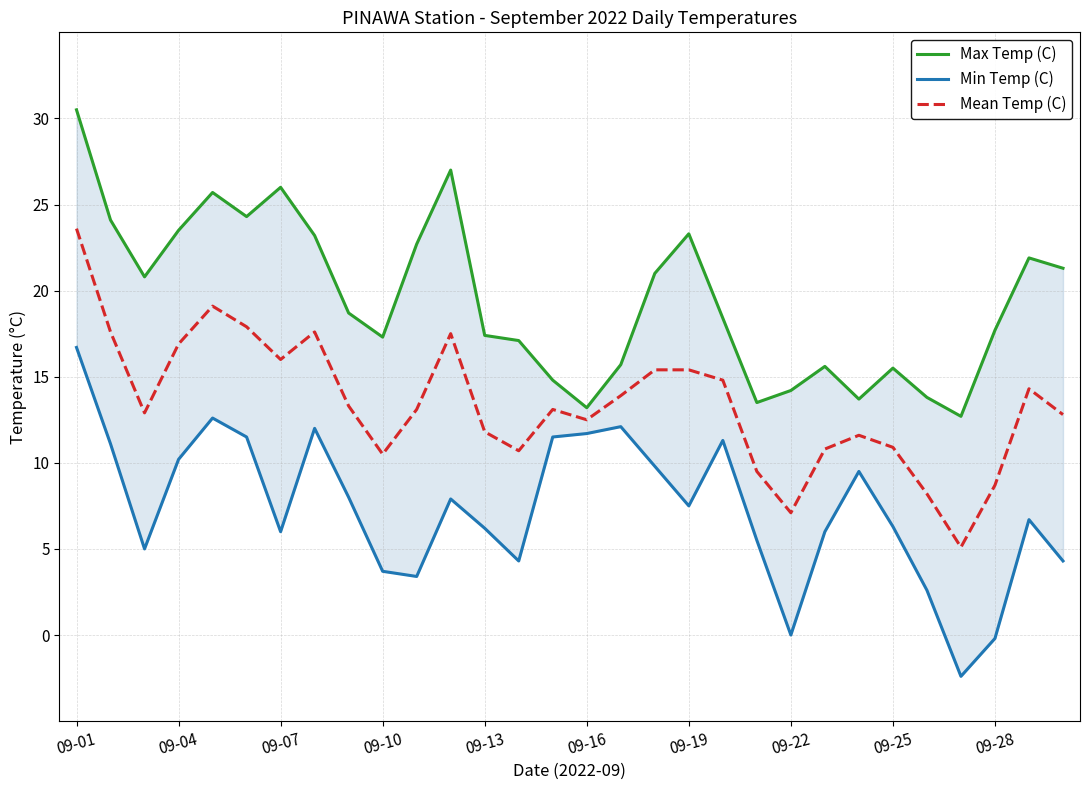

At which label does Mean Temp (C) reach its peak?

09-01